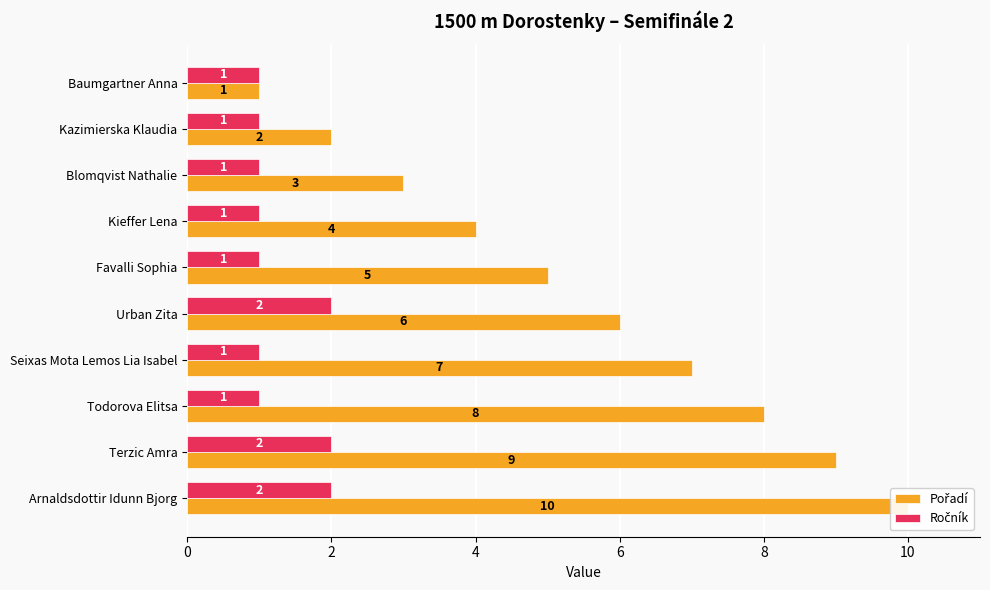

The Pořadí series shows 3 at Kieffer Lena. True or false?

False